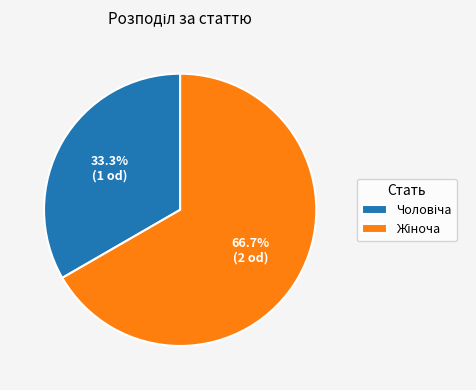

Count the number of slices in the pie.

2